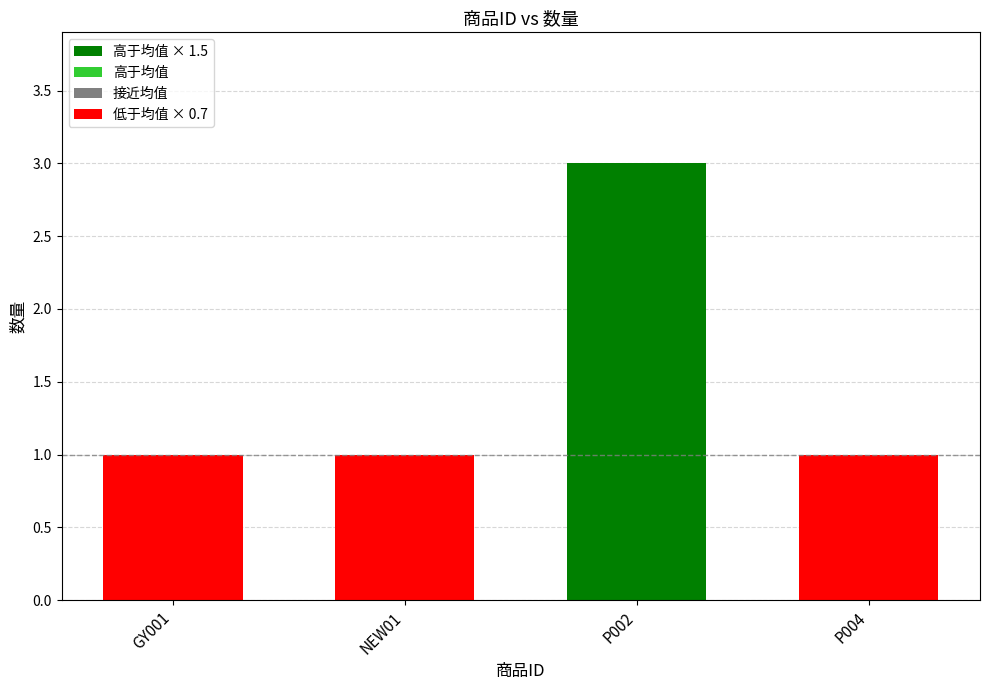

Reading right to left, transcribe all the data shown in this chart.

P004=1	P002=3	NEW01=1	GY001=1